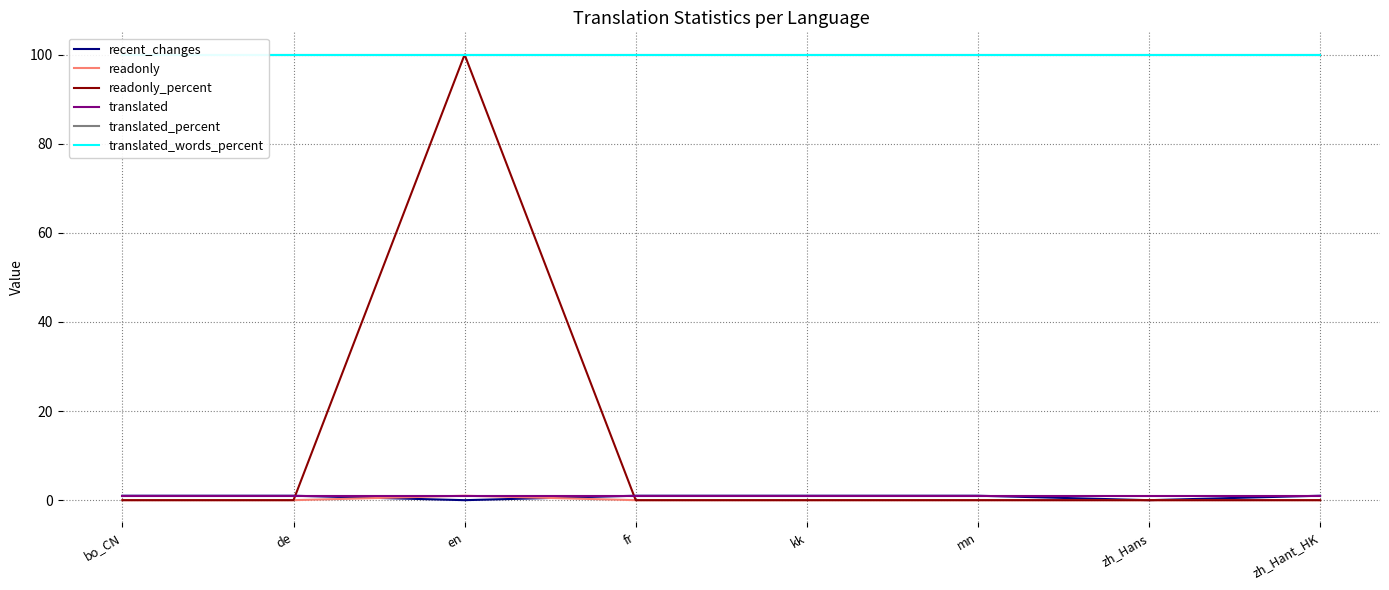

What is the difference between the maximum and minimum values in the recent_changes series?

1